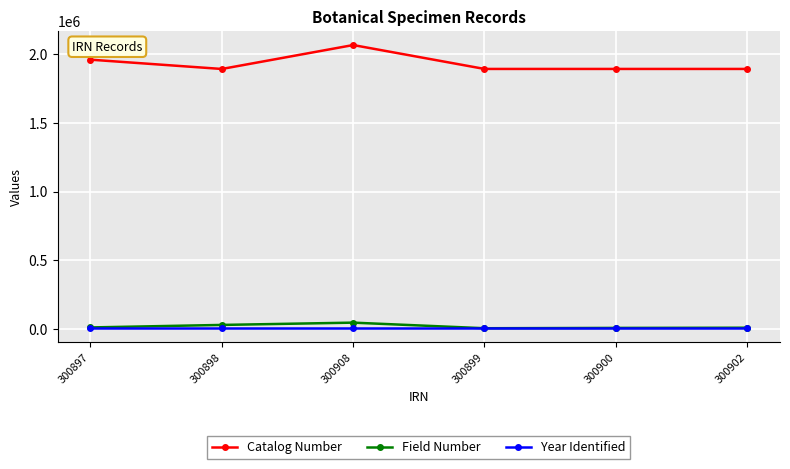

True or false: Field Number and Catalog Number cross at least once.

False